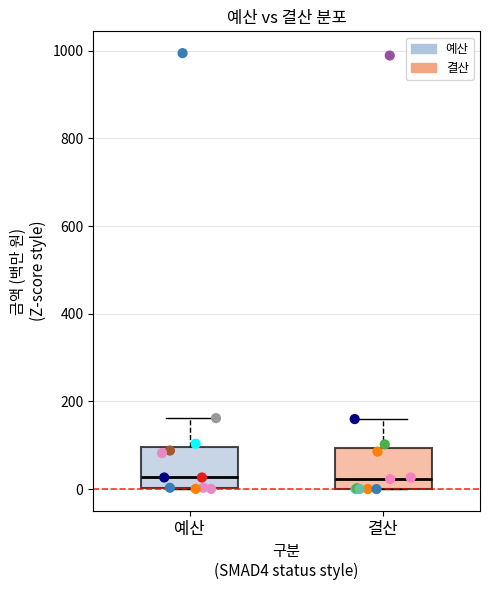

Reading left to right, transcribe this box plot: for each box, give where its median line is, the range the box spans, and where its two whiskers end, as read against the y-axis. The values are not printed on the chart, so give them approximately, as read against the axis.

예산: median 20, box 0 to 100, whiskers 0 to 160
결산: median 20, box 0 to 100, whiskers 0 to 160